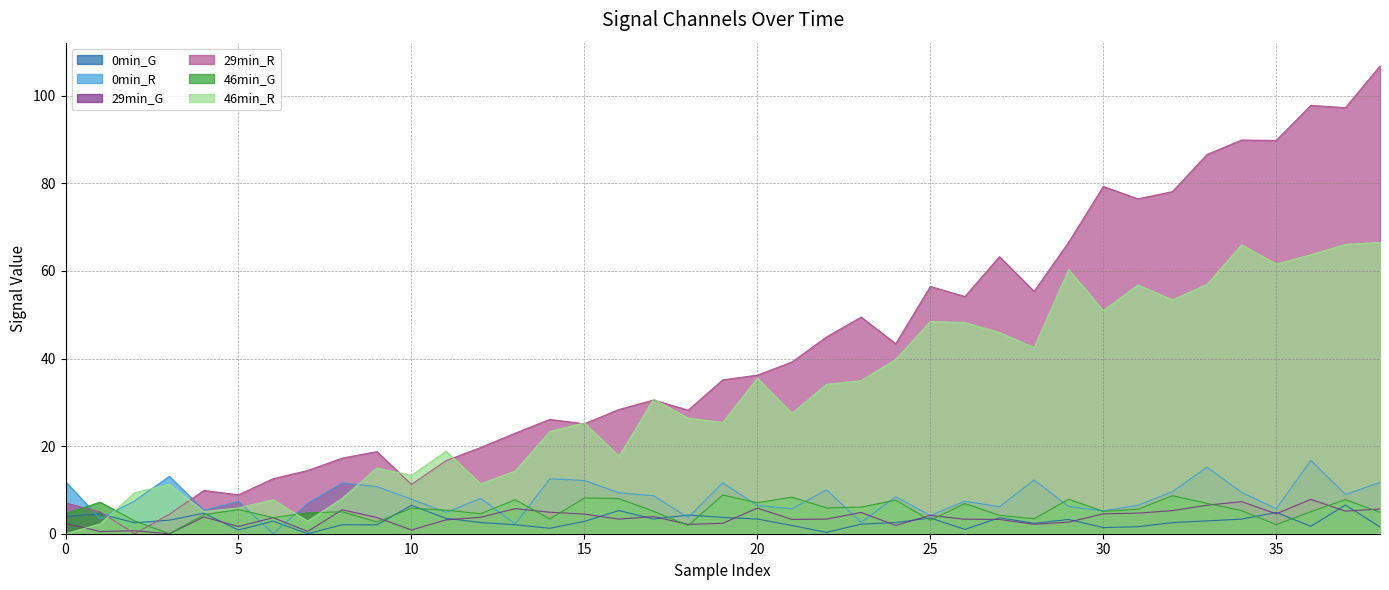

What is the sum of the 46min_G values at 11 and 21?

13.7